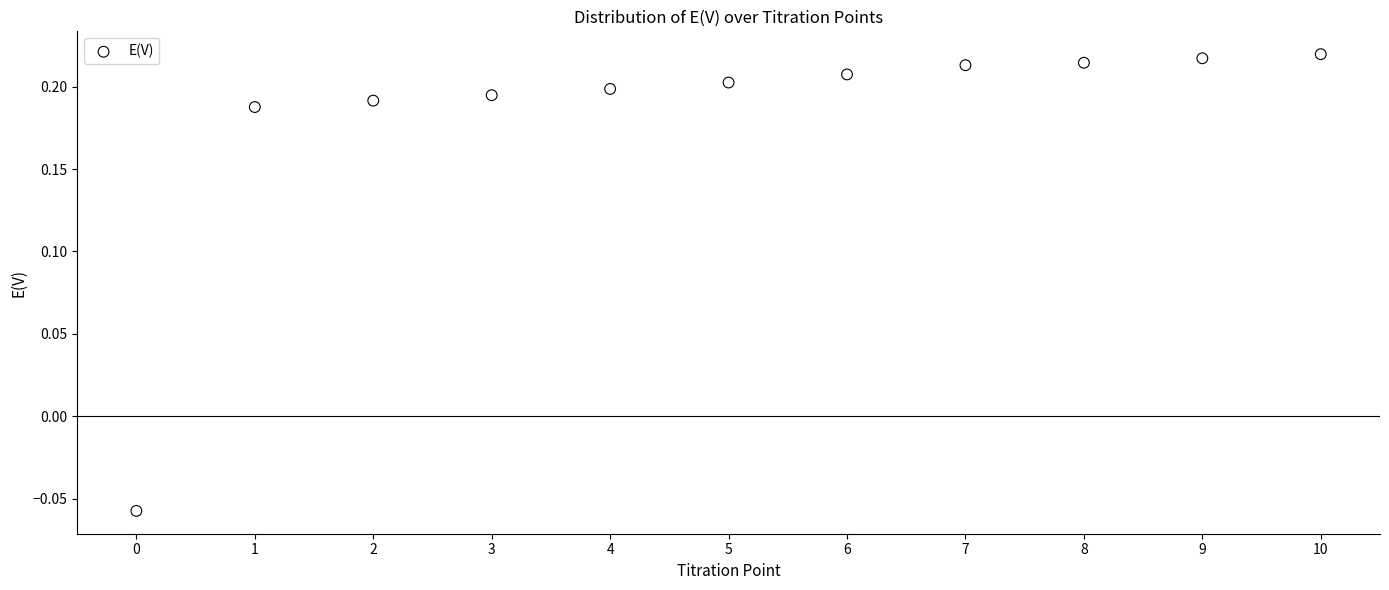

What is the range of Y values (max minus min)?

0.3